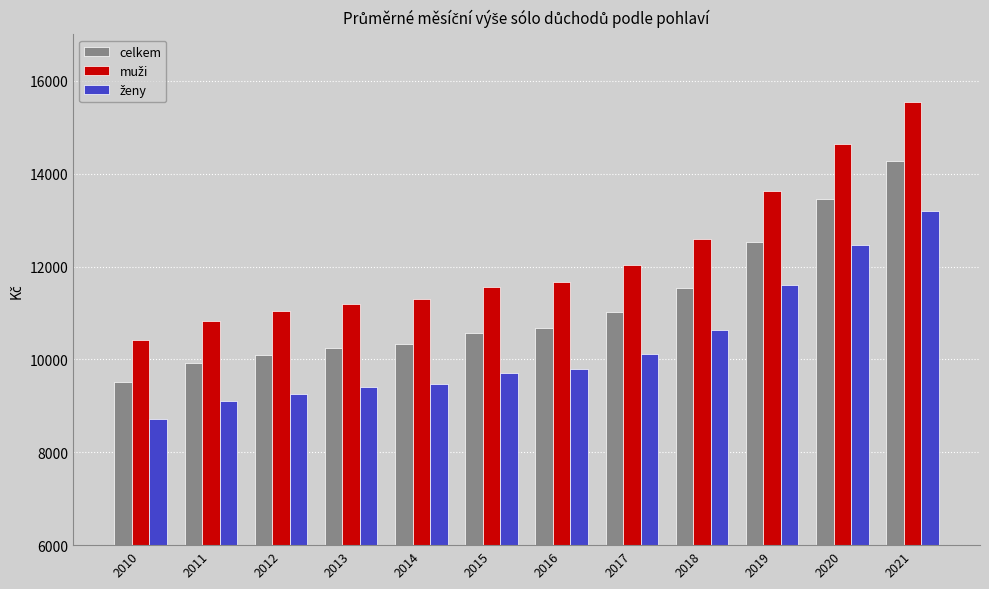

What is the minimum value shown in the chart?

8721